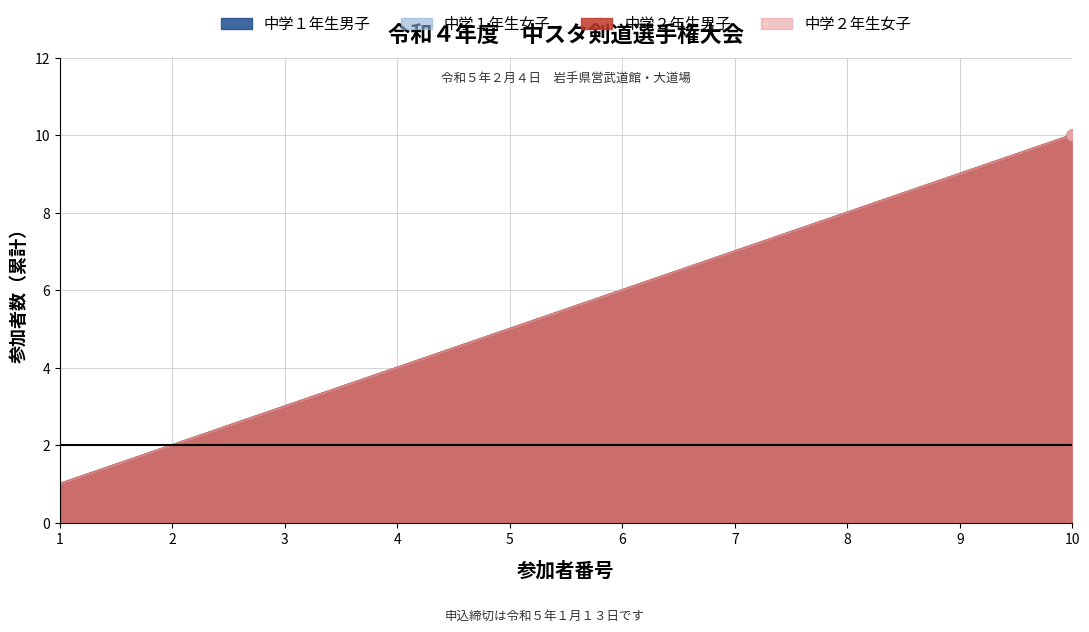

Which series has the widest spread of Y values?

中学１年生男子